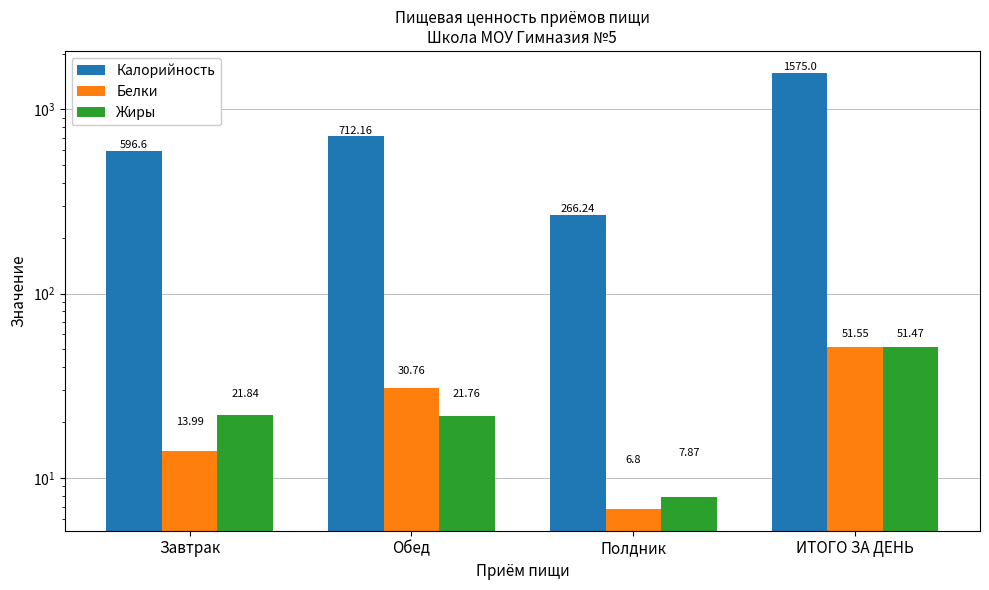

Reading left to right, what are all the values shown in this chart?

Калорийность: Завтрак=596.6	Обед=712.2	Полдник=266.2	ИТОГО ЗА ДЕНЬ=1575.0
Белки: Завтрак=14.0	Обед=30.8	Полдник=6.8	ИТОГО ЗА ДЕНЬ=51.5
Жиры: Завтрак=21.8	Обед=21.8	Полдник=7.9	ИТОГО ЗА ДЕНЬ=51.5